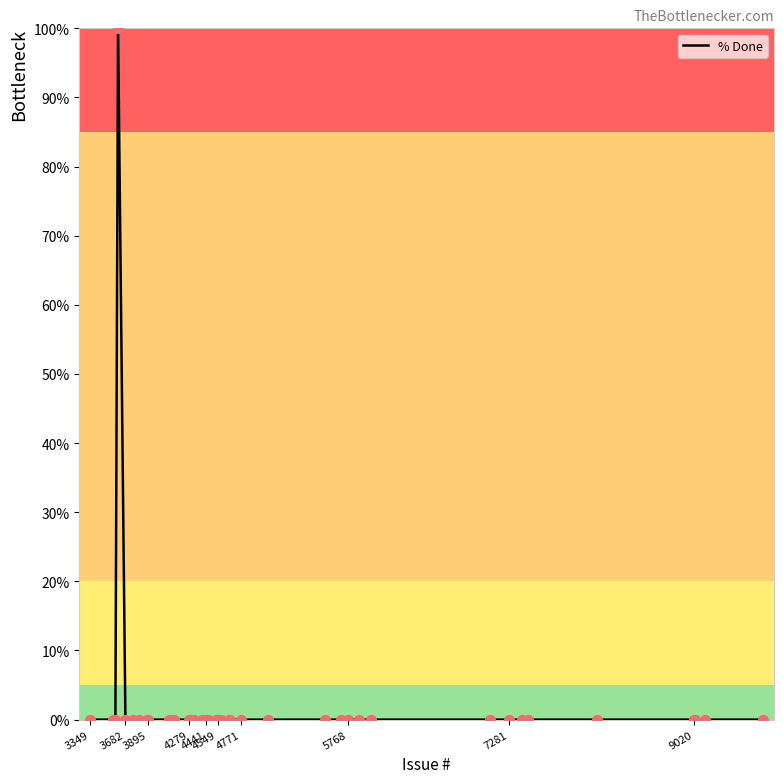

What is the difference between the maximum and minimum values?

100